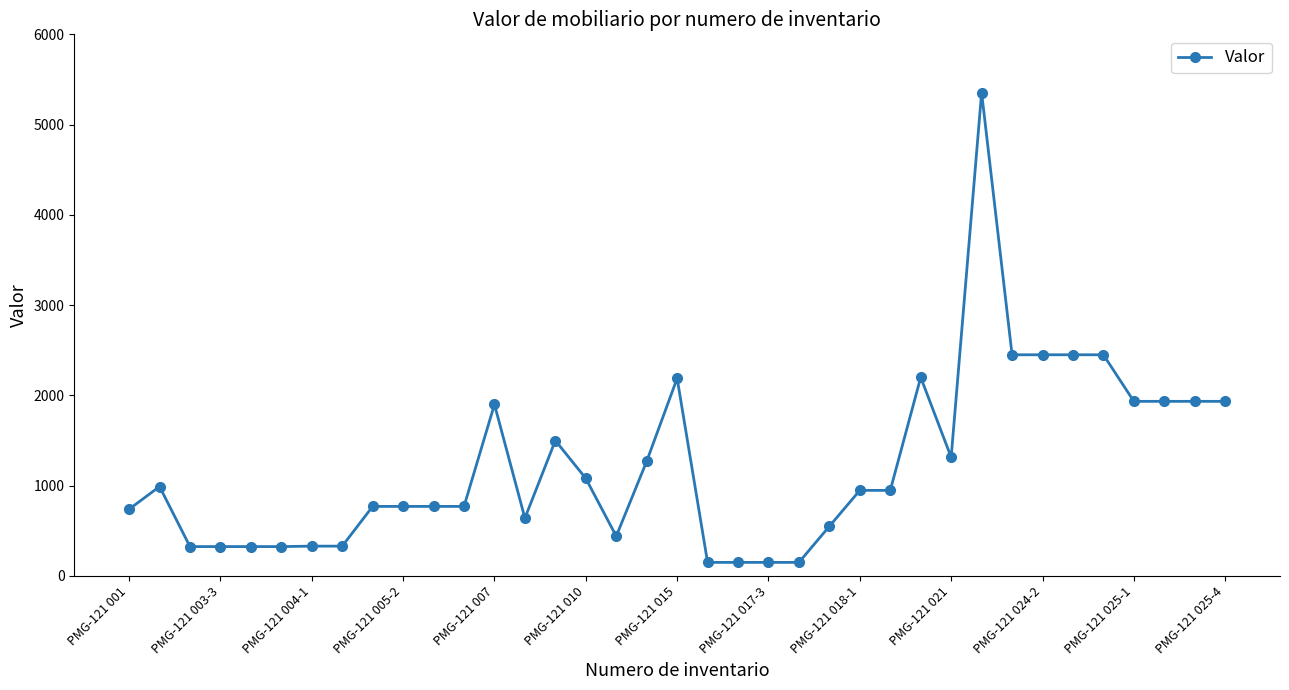

What is the value of the 21st point from the left?

150.0